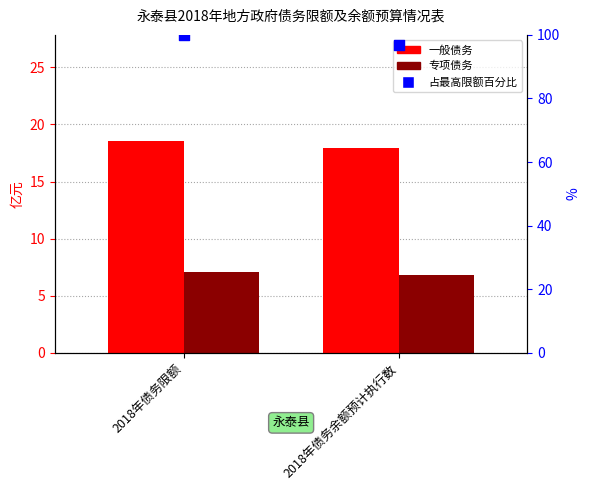

Which series contains the lowest Y value?

专项债务